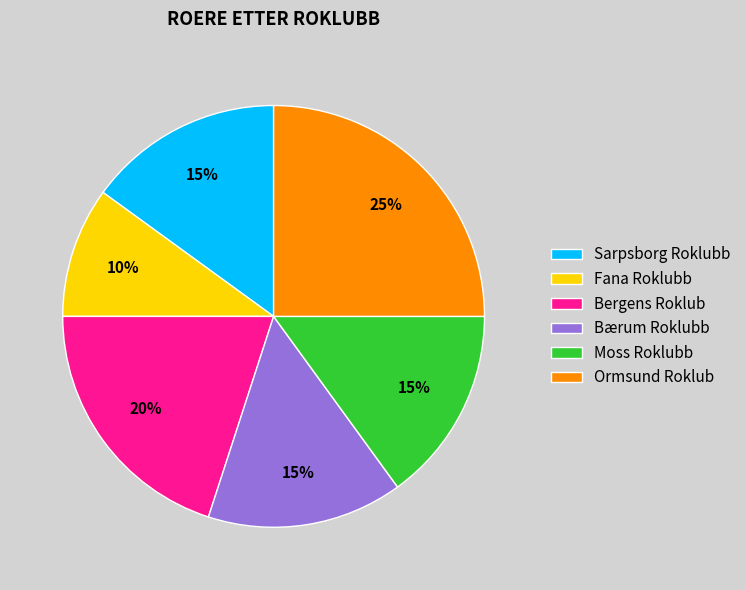

Does Bærum Roklubb represent more than half of the total?

No